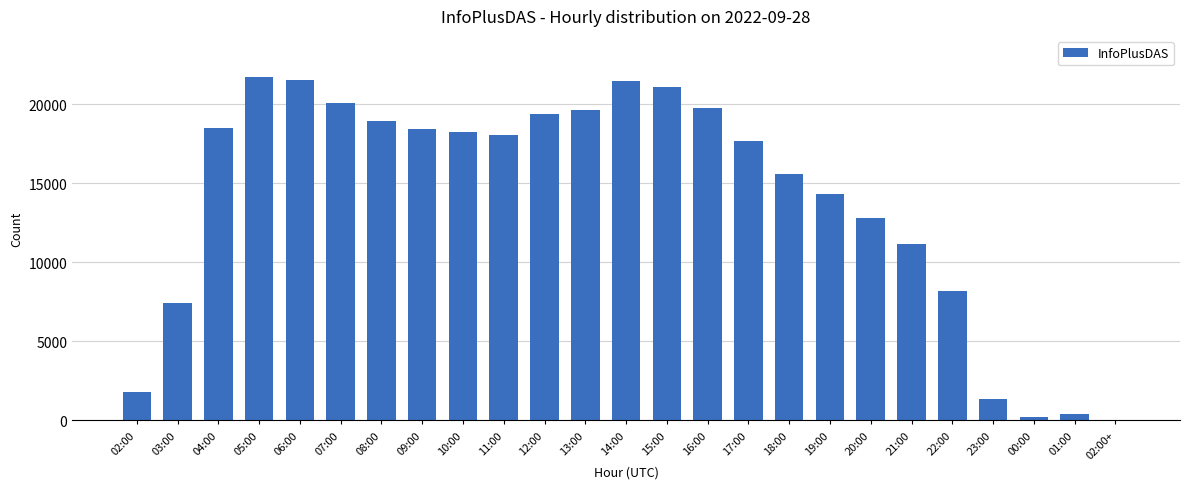

Where is the data nearest to the value 10867?

21:00